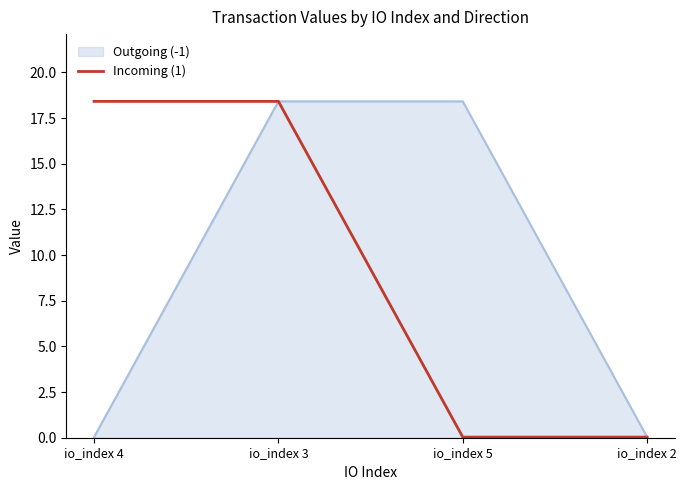

What is the maximum value shown in the chart?

18.4